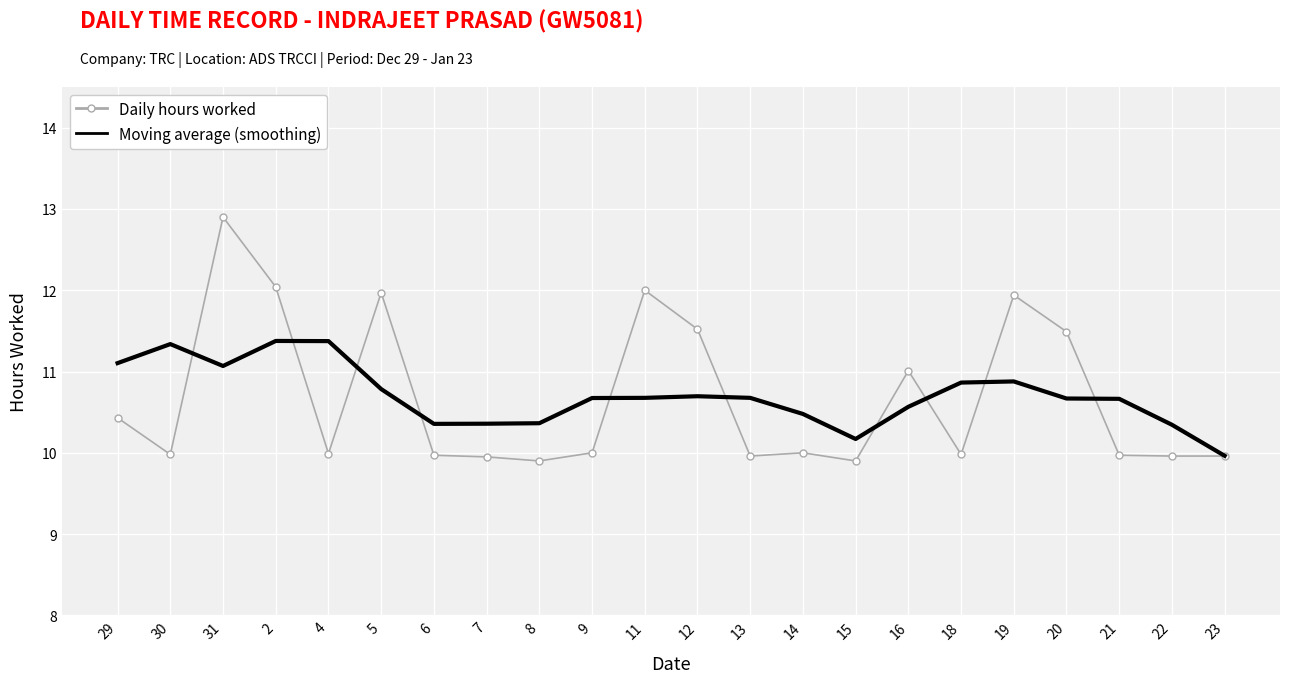

Which series has the widest spread of values?

Daily hours worked